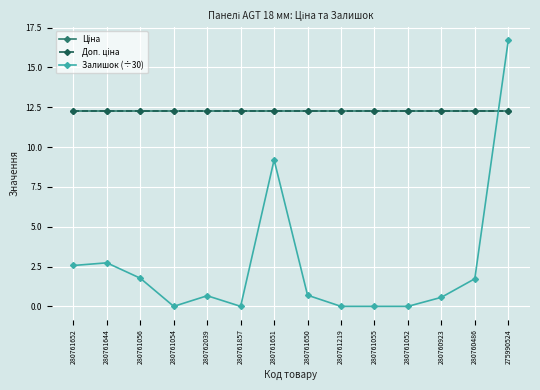

Does the chart have visible grid lines?

Yes